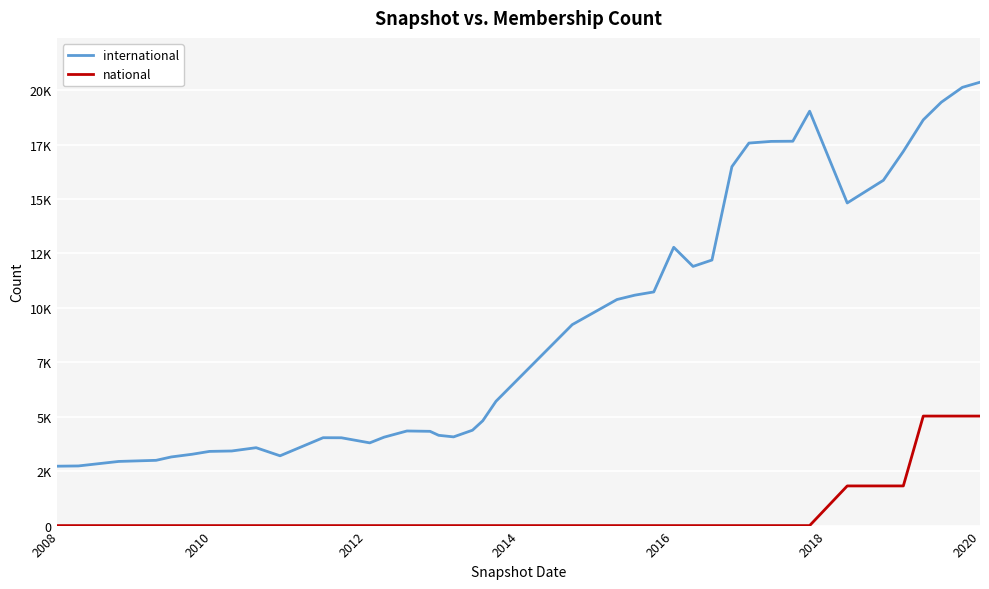

True or false: national and international intersect in this chart.

False